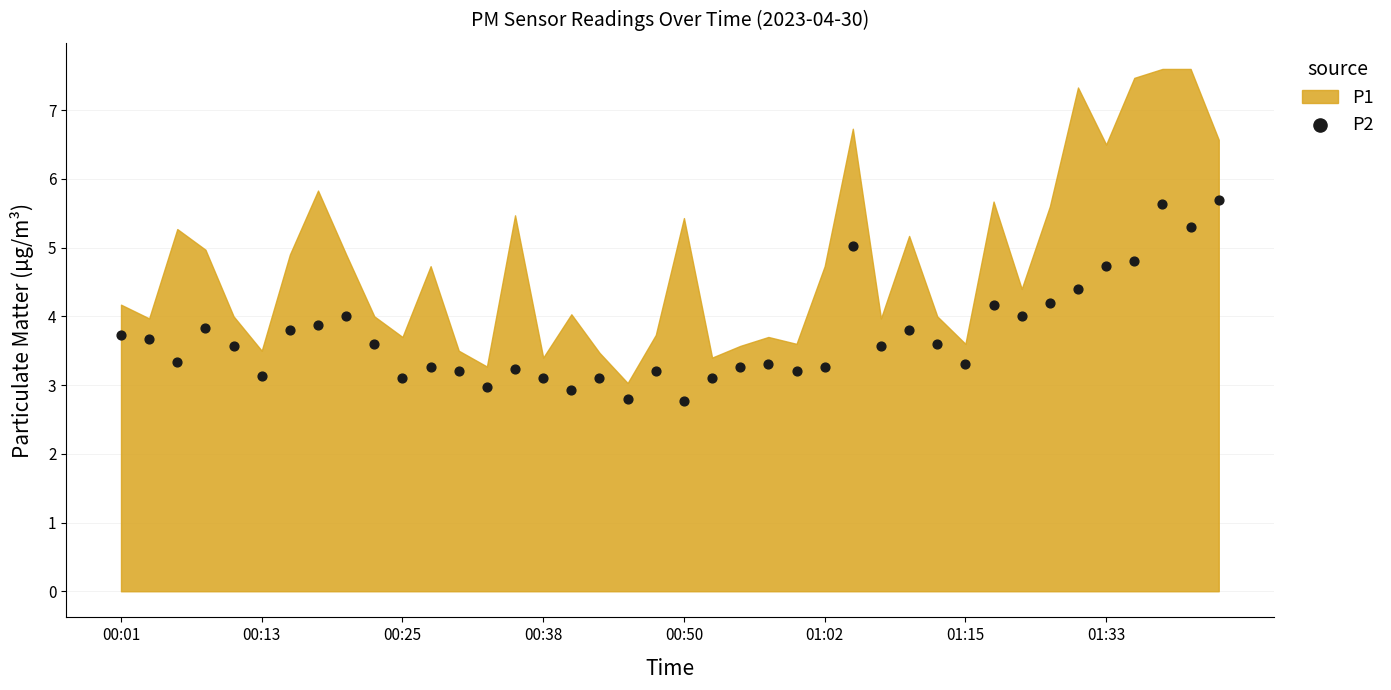

What is the range of Y values (max minus min)?

2.9